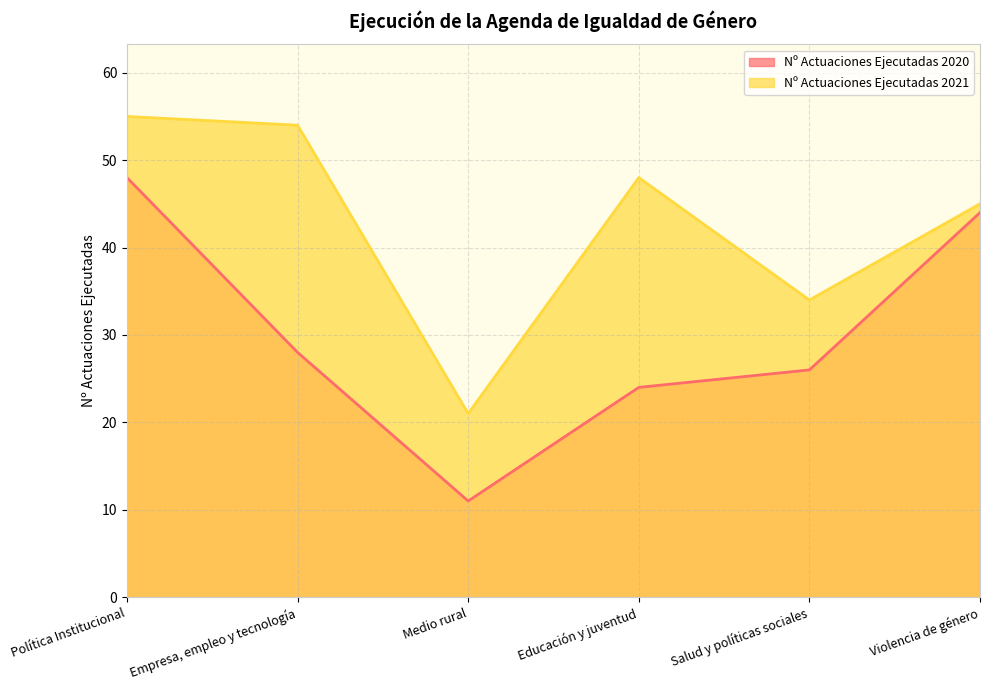

Rank the categories by Nº Actuaciones Ejecutadas 2021 value from lowest to highest.

Medio rural, Salud y políticas sociales, Violencia de género, Educación y juventud, Empresa, empleo y tecnología, Política Institucional